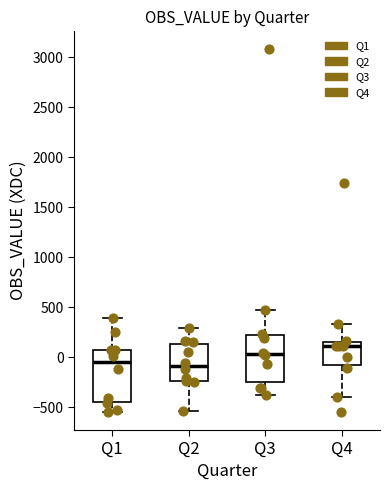

Reading left to right, transcribe this box plot: for each box, give where its median line is, the range the box spans, and where its two whiskers end, as read against the y-axis. The values are not printed on the chart, so give them approximately, as read against the axis.

Q1: median -50, box -450 to 50, whiskers -550 to 400
Q2: median -100, box -250 to 150, whiskers -550 to 300
Q3: median 50, box -250 to 250, whiskers -350 to 500
Q4: median 100, box -100 to 150, whiskers -400 to 350